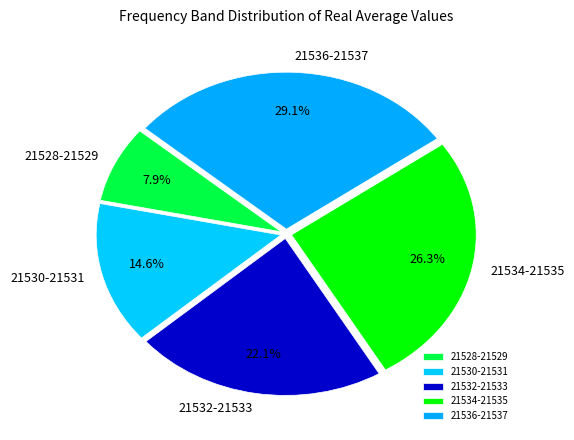

Is there any slice that represents more than half of the pie?

No